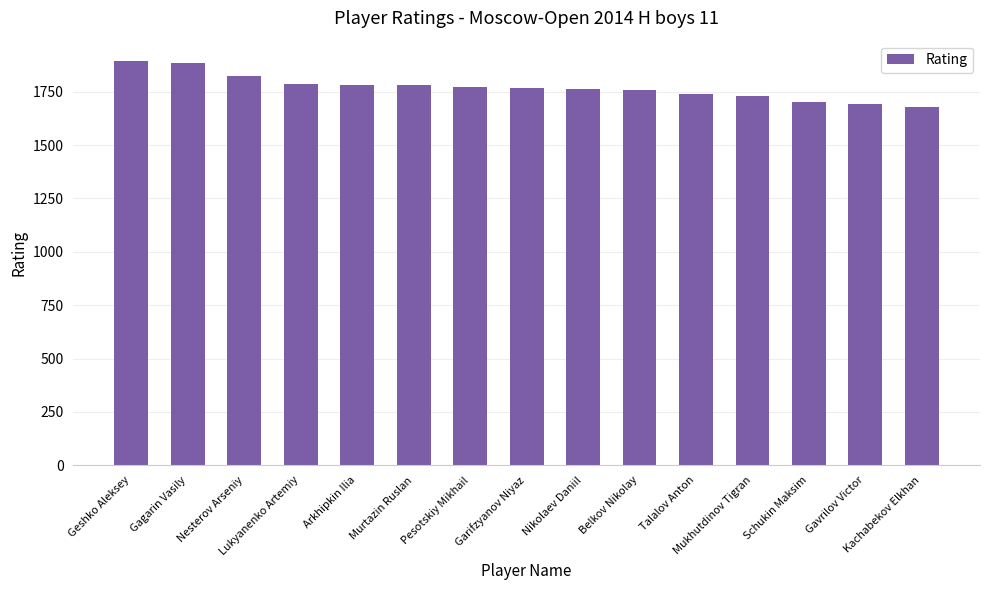

What is the value of the 8th bar from the left?

1766